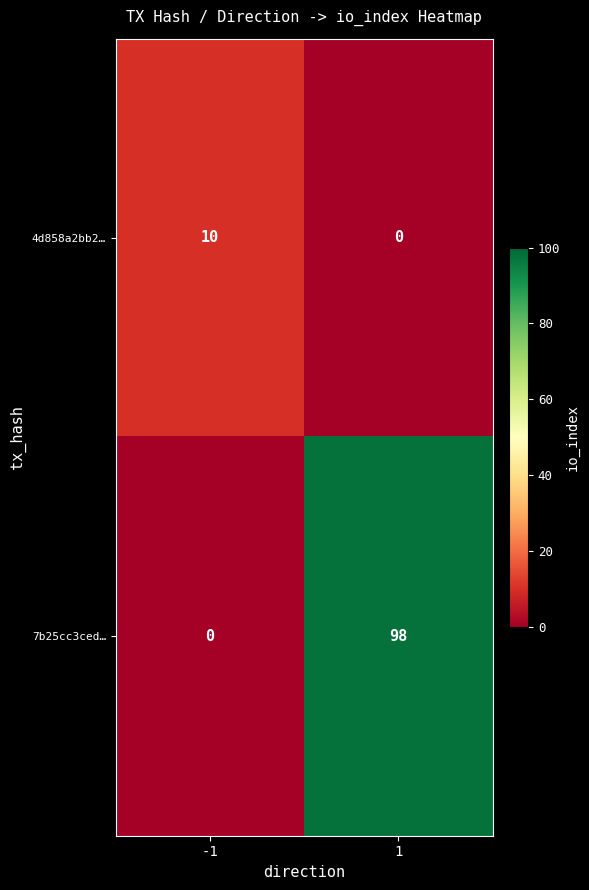

What is the maximum value shown in the chart?

98